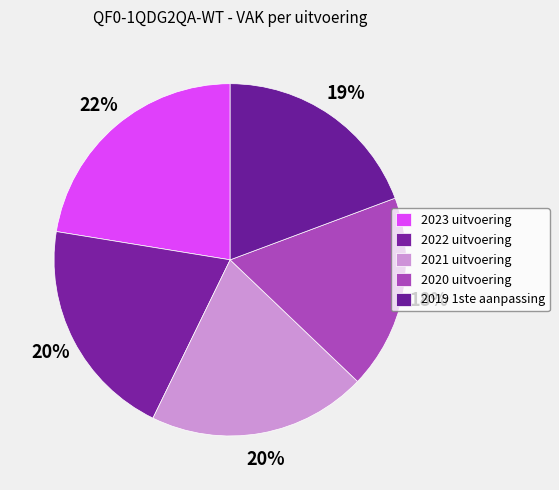

To the nearest percent, what percentage of the pie is 2019 1ste aanpassing?

19%